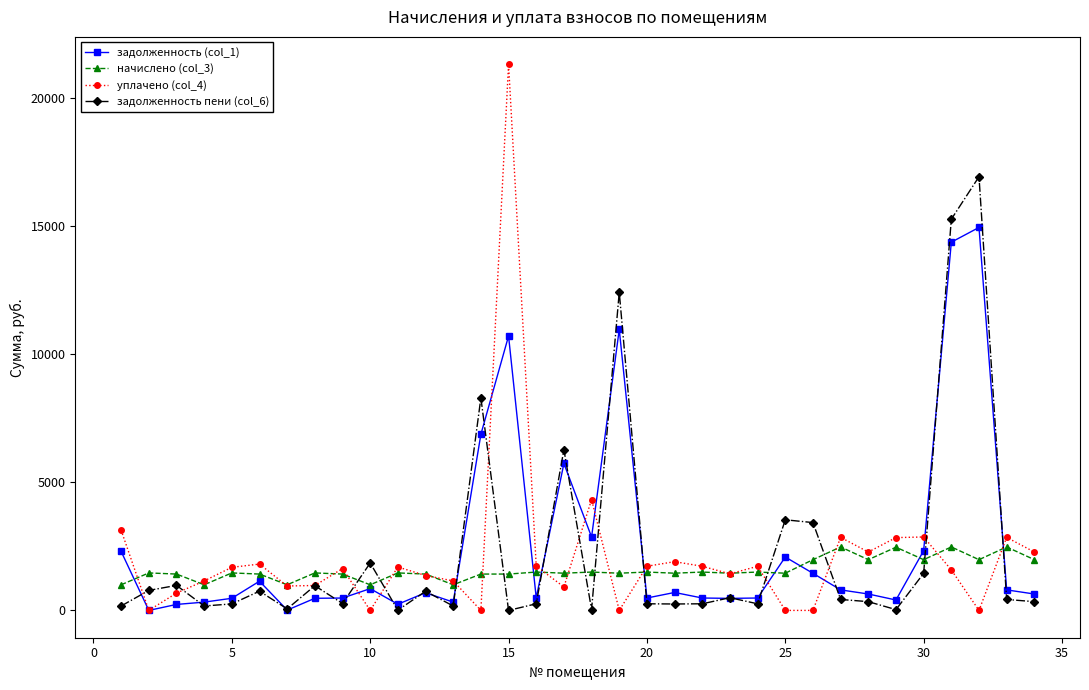

What is the maximum value for задолженность (col_1)?

14945.8